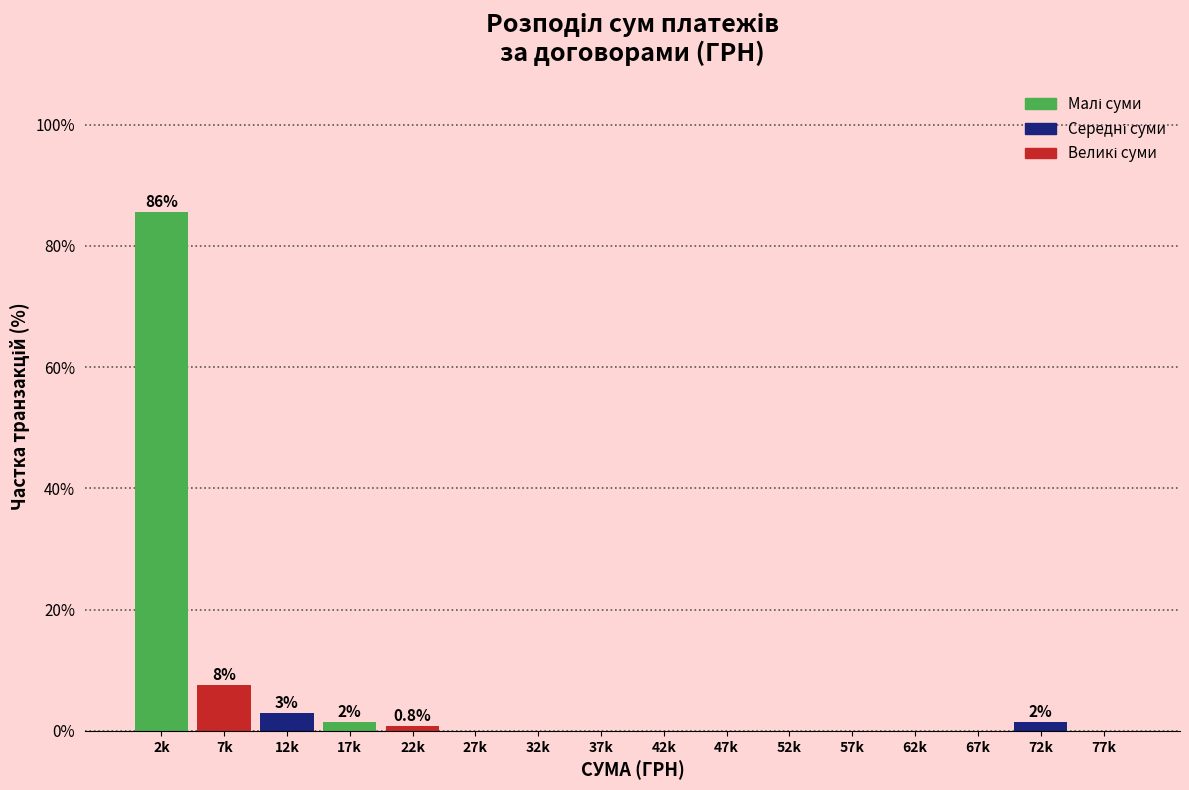

Reading right to left, extract all data points from this chart.

77k=0.0	72k=1.5	67k=0.0	62k=0.0	57k=0.0	52k=0.0	47k=0.0	42k=0.0	37k=0.0	32k=0.0	27k=0.0	22k=0.8	17k=1.5	12k=3.0	7k=7.6	2k=85.6